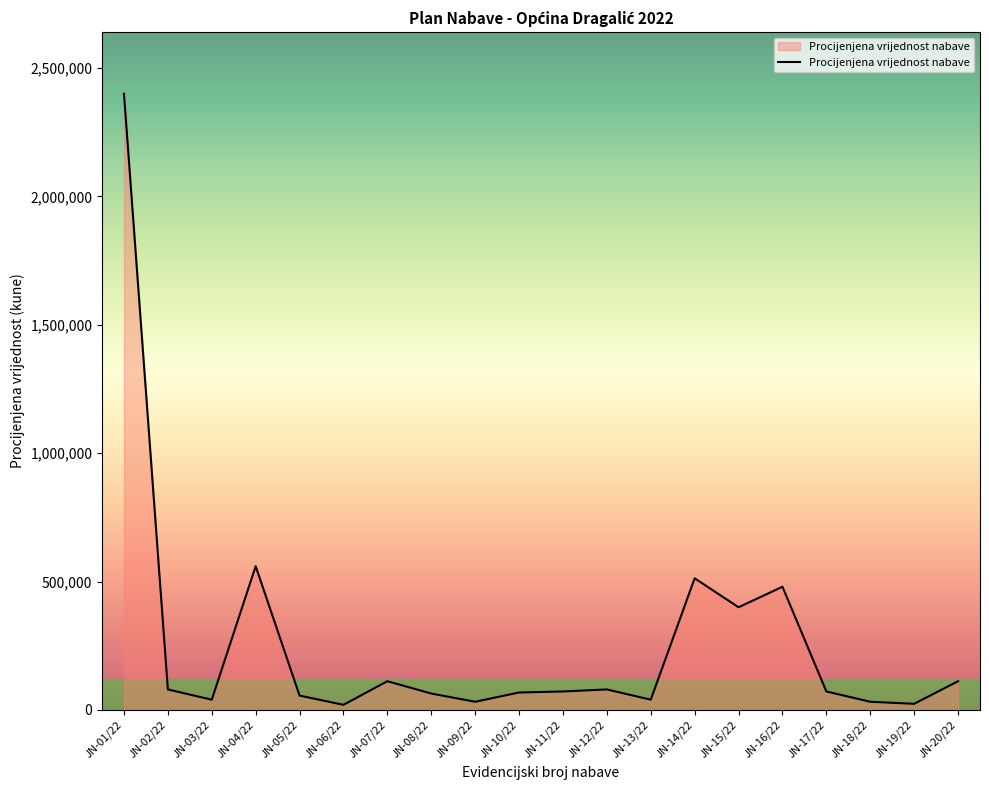

Between JN-04/22 and JN-02/22, which is larger?

JN-04/22